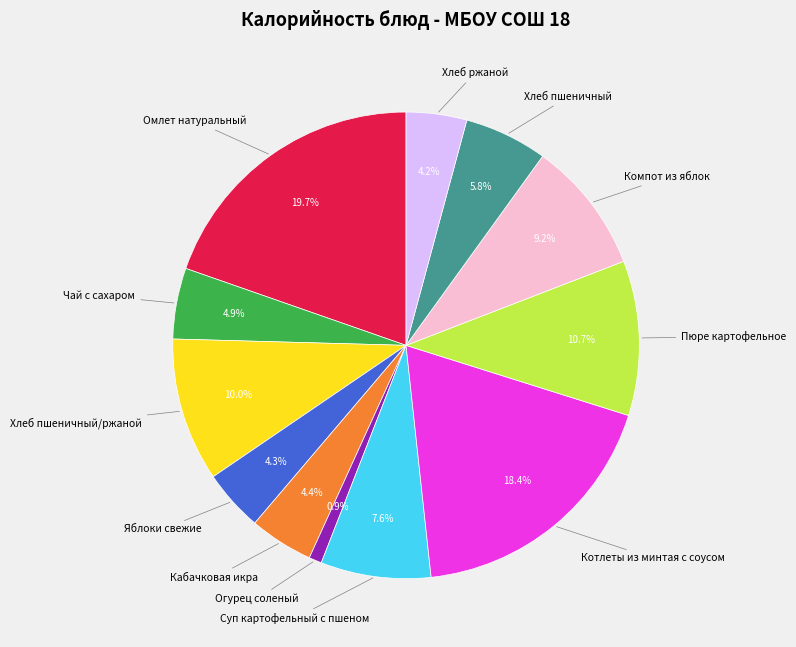

To the nearest percent, what is the average slice percentage?

8%